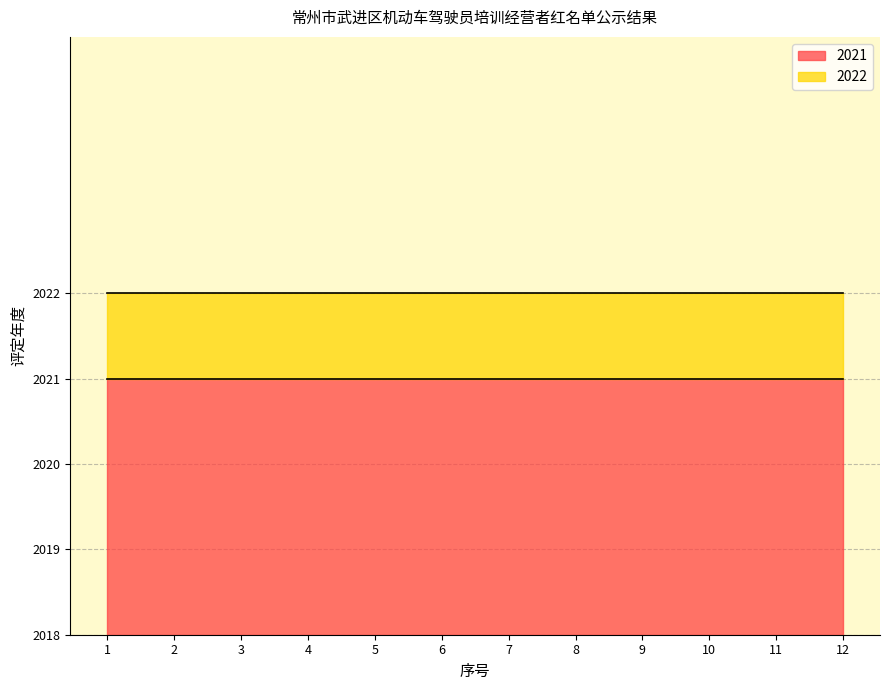

At which category is the sum across all series the highest?

1